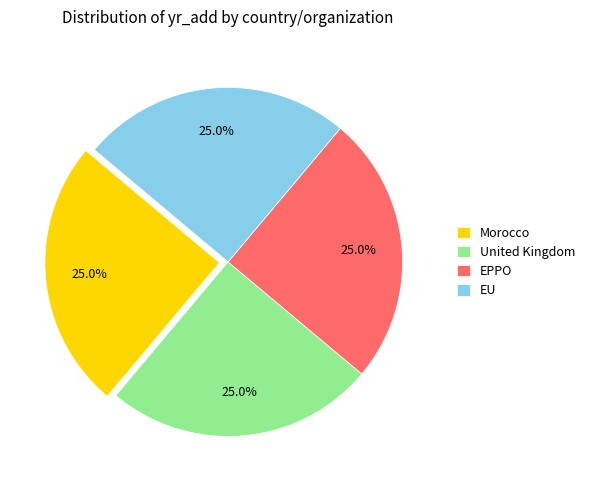

Does any single category account for the majority?

No